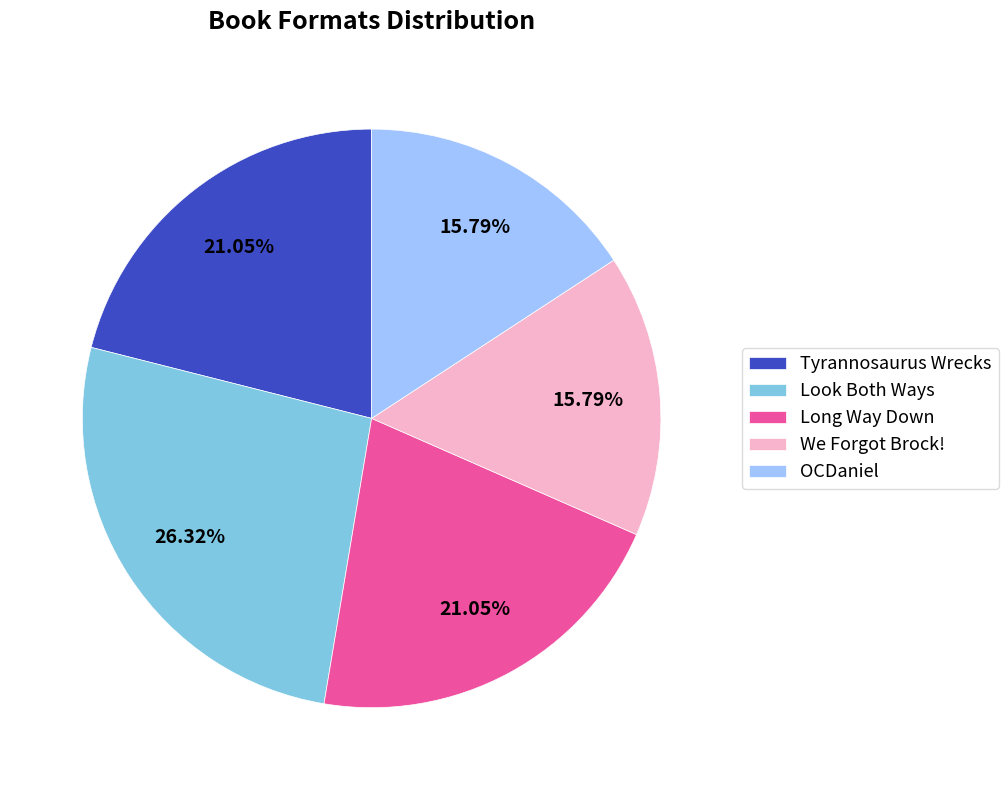

To the nearest percent, what is the difference between the We Forgot Brock! and Long Way Down slice percentages?

5%